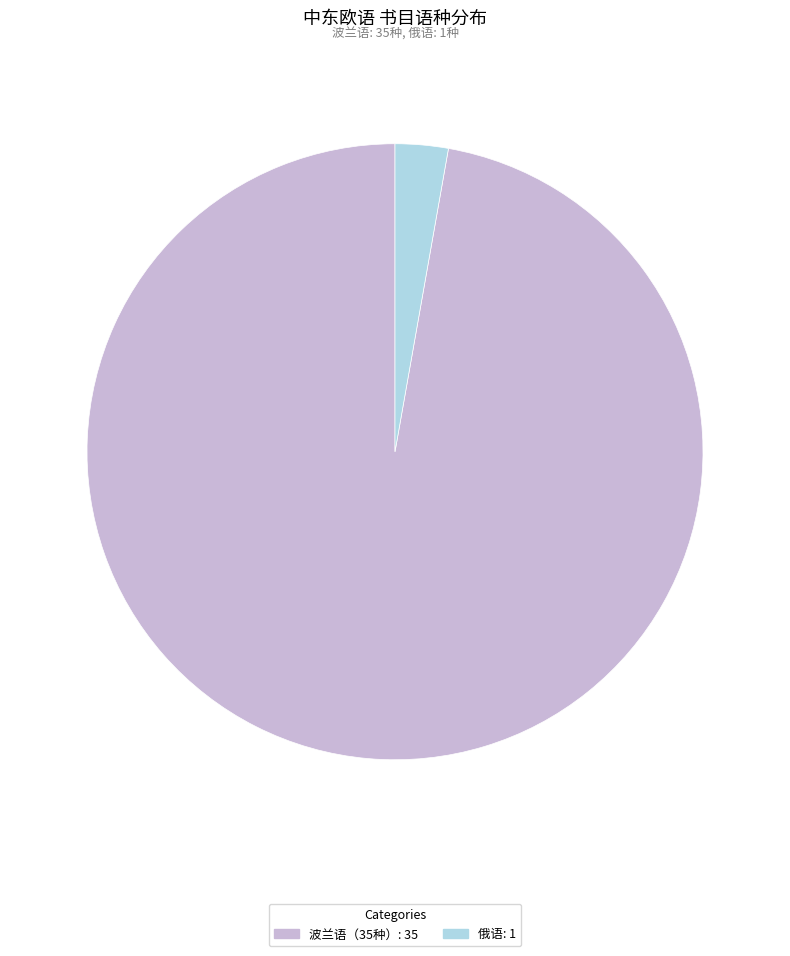

Does 俄语 account for over 50% of the chart?

No